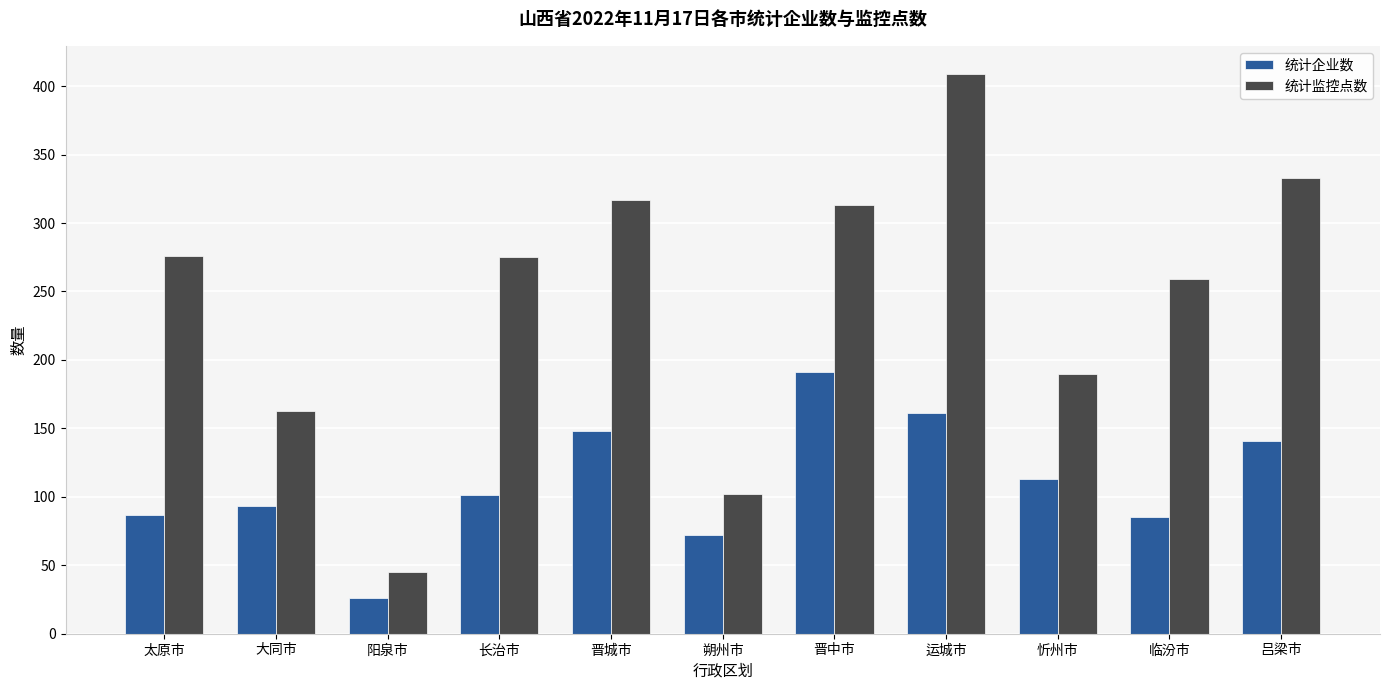

What position from the right is 太原市?

11